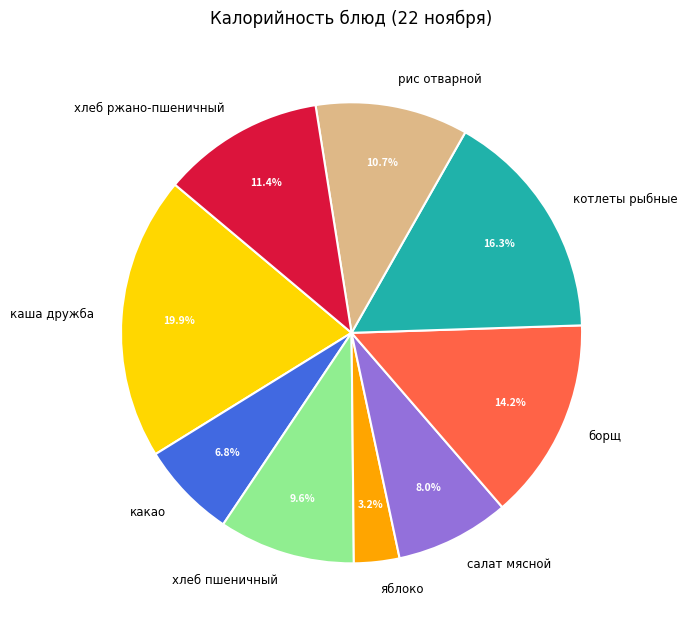

Is it true that хлеб ржано-пшеничный is 11% of the pie?

True